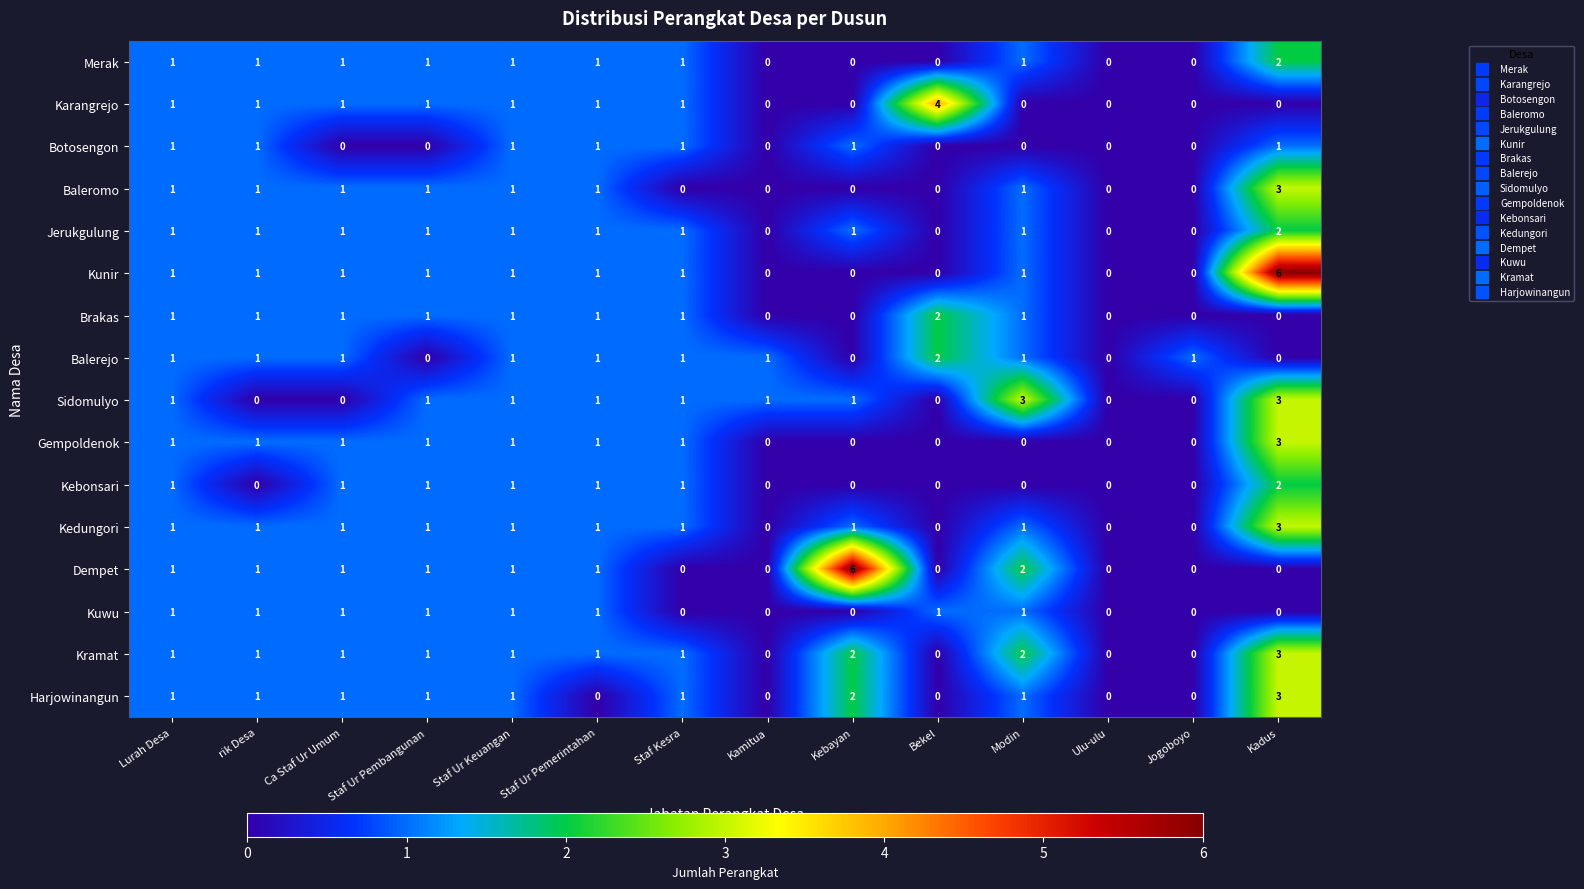

How many data points in Brakas are less than 1?

5